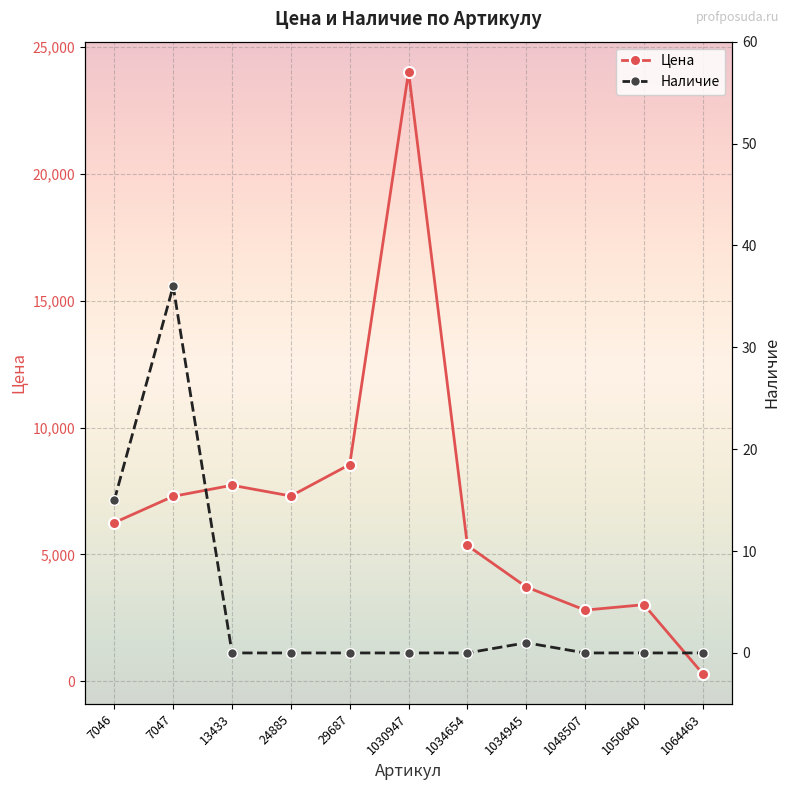

What is the approximate value of Цена at 13433?

7728